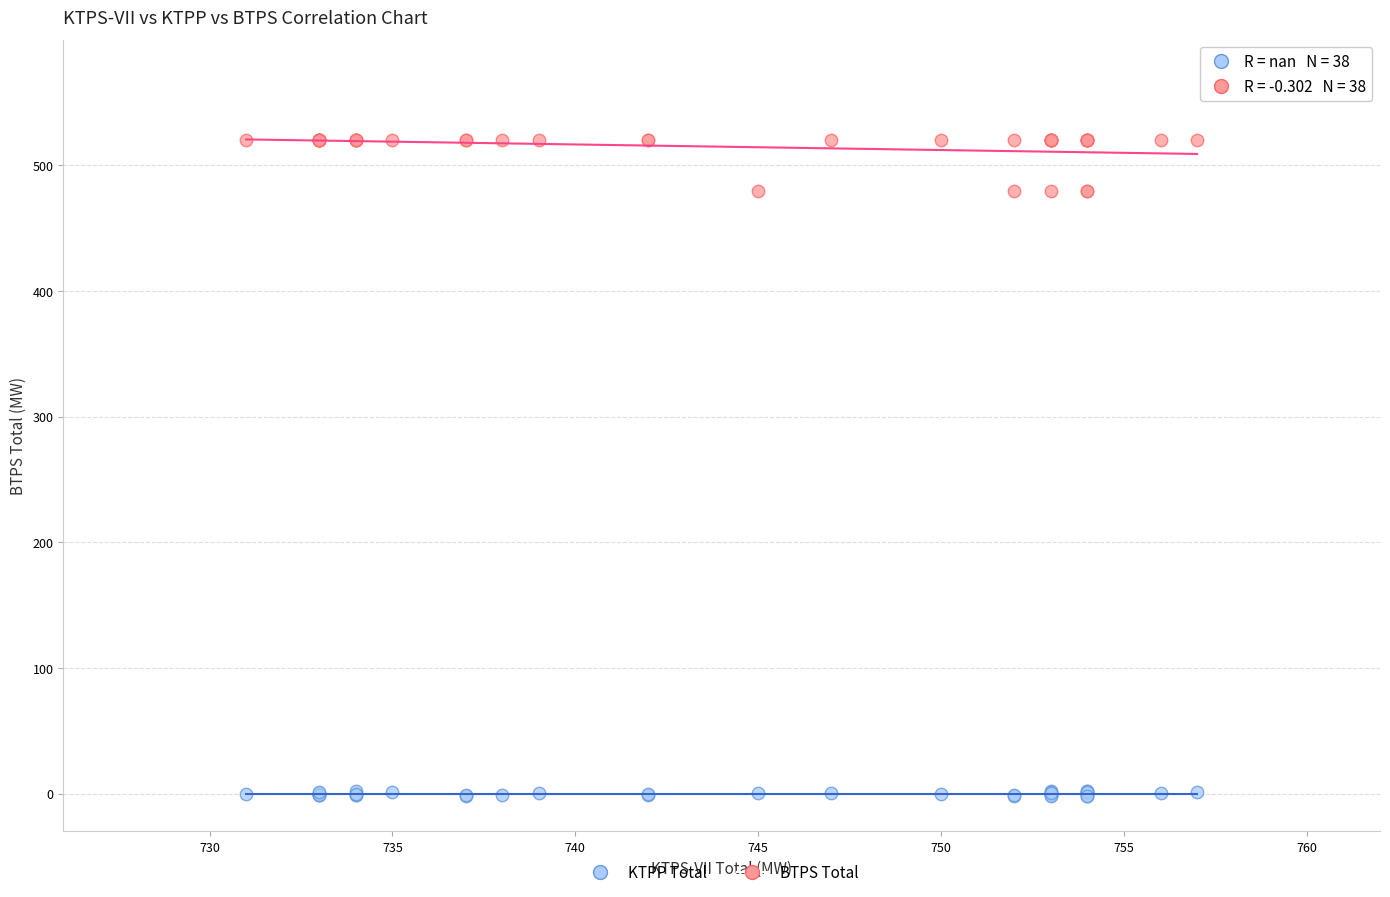

Which series reaches the minimum Y coordinate?

KTPP Total